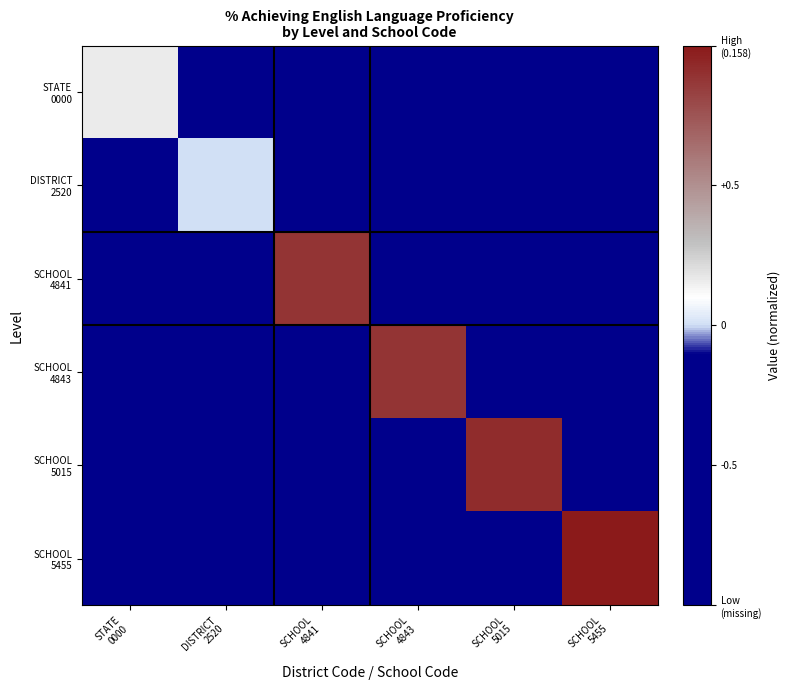

Which series has the widest spread of values?

SCHOOL 5455